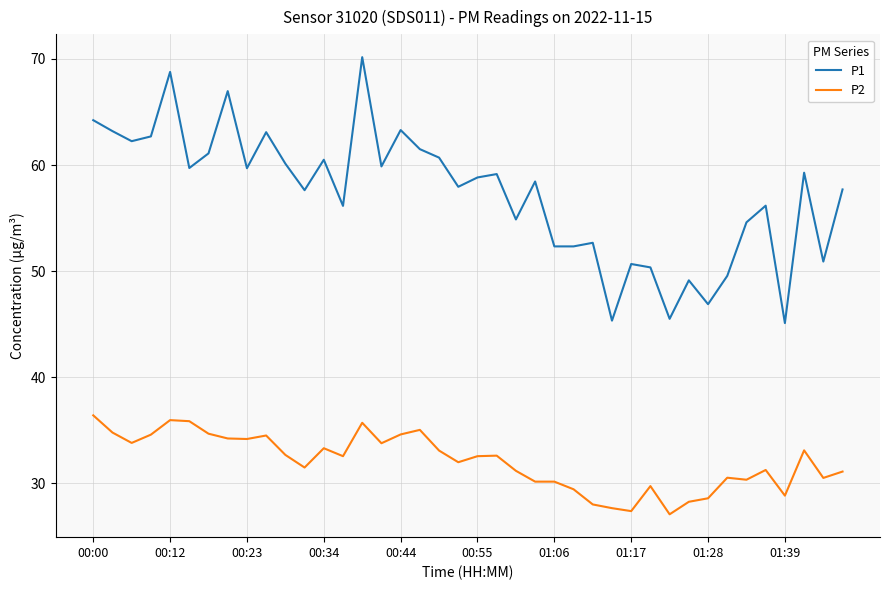

Which series has the largest total across all categories?

P1